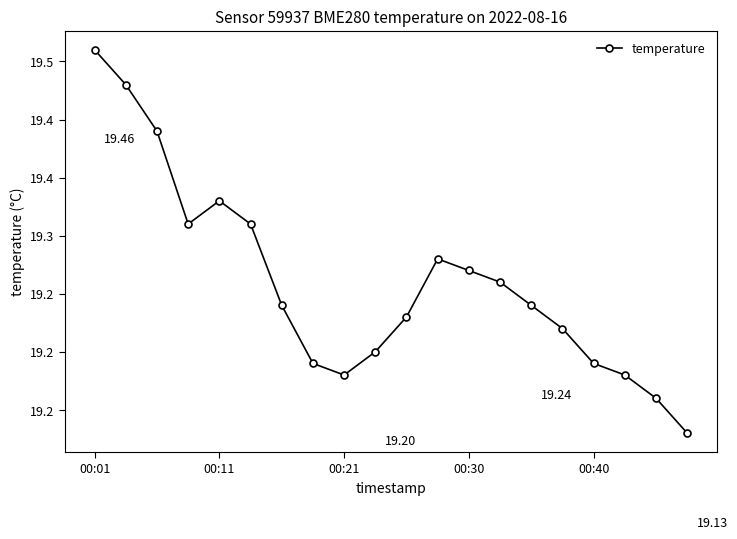

Is this an area chart (filled region under the line)?

No